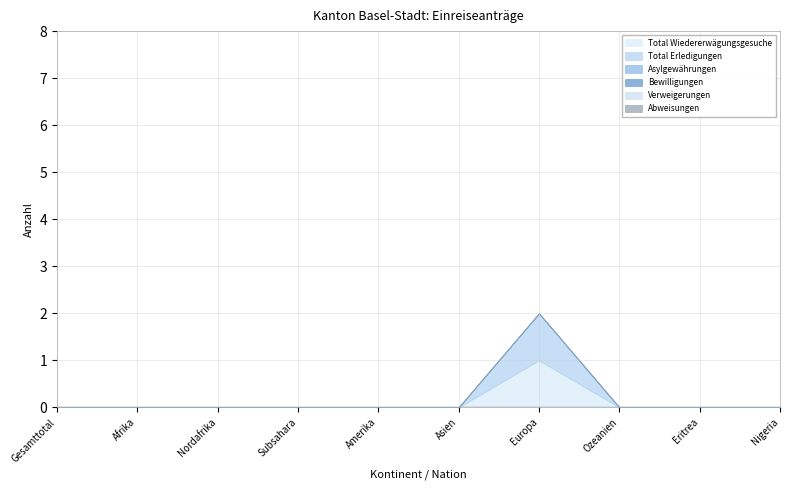

True or false: Verweigerungen and Abweisungen cross at least once.

False